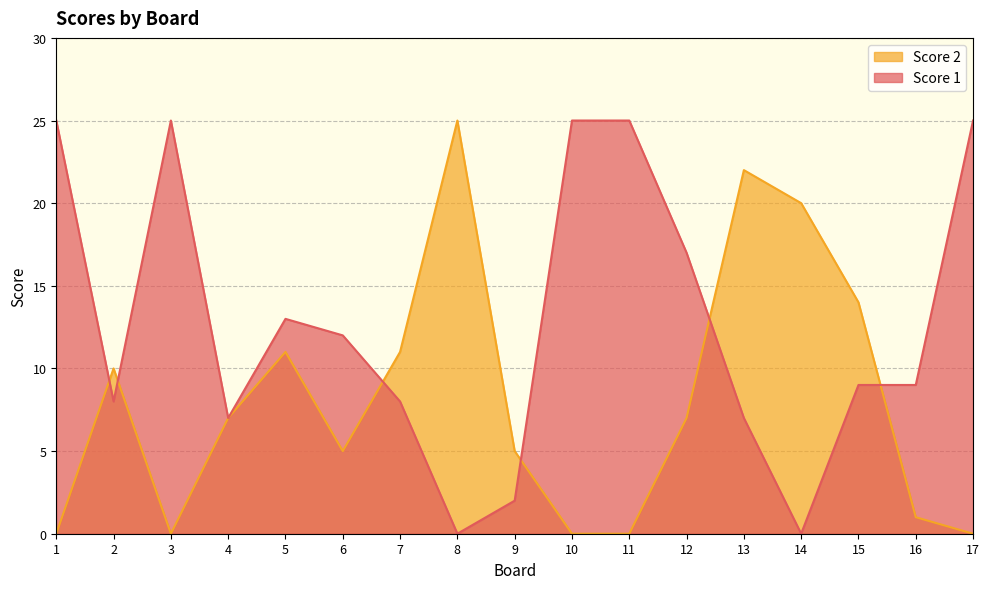

Reading left to right, extract all data points from this chart.

Score 1: 25	8	25	7	13	12	8	0	2	25	25	17	7	0	9	9	25
Score 2: 0	10	0	7	11	5	11	25	5	0	0	7	22	20	14	1	0